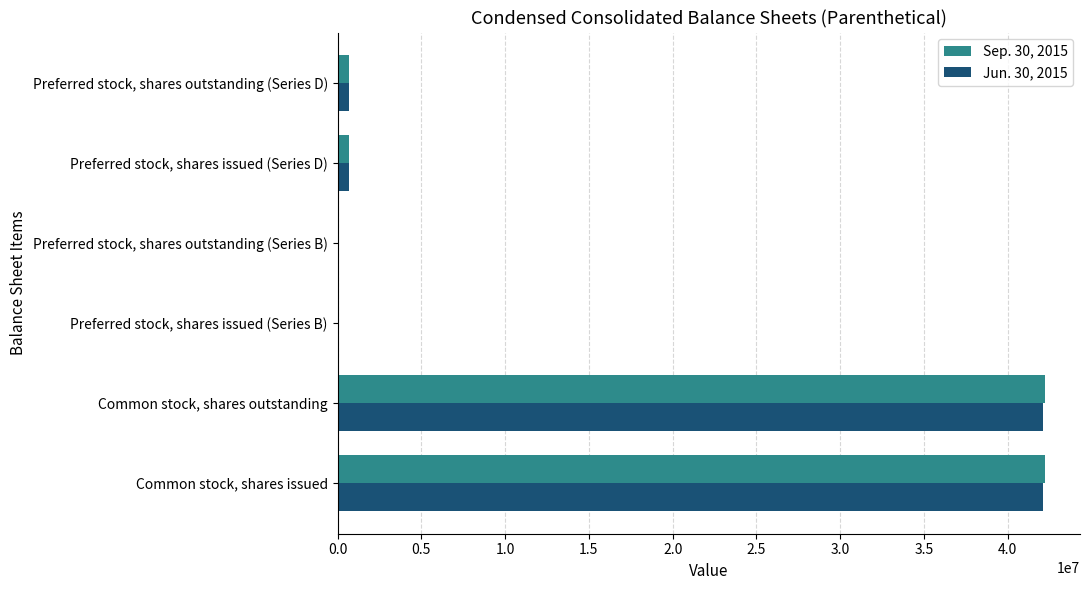

Is the value of Sep. 30, 2015 at Preferred stock, shares issued (Series B) greater than the value of Jun. 30, 2015 at Common stock, shares issued?

No